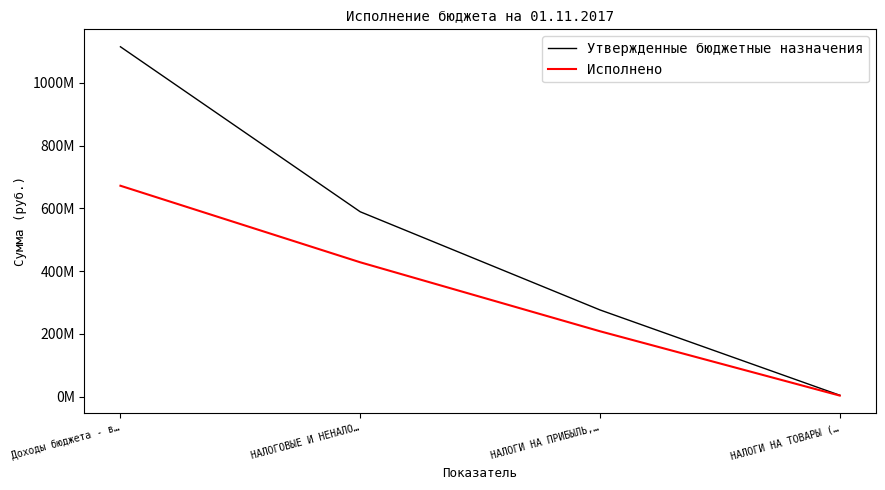

What are all the series names shown in the legend?

Утвержденные бюджетные назначения, Исполнено